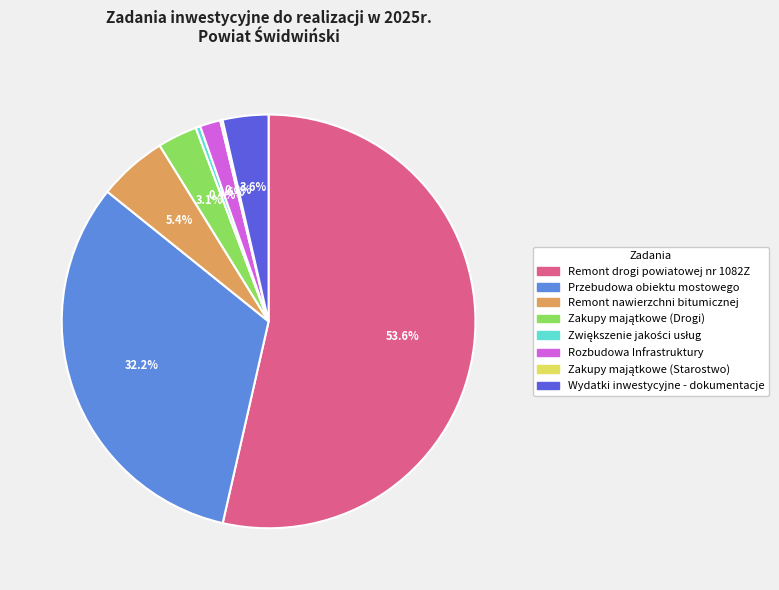

Between Wydatki inwestycyjne - dokumentacje and Przebudowa obiektu mostowego, which is larger?

Przebudowa obiektu mostowego